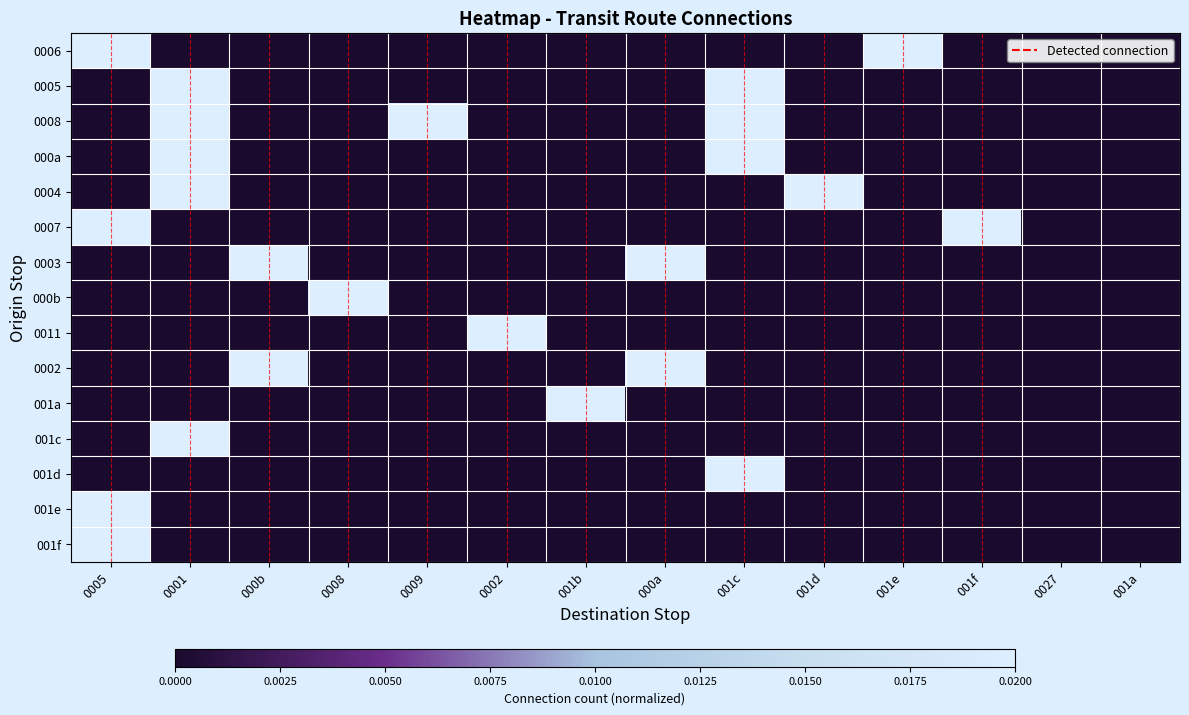

Which has a higher value, 0005 or 001e?

0005